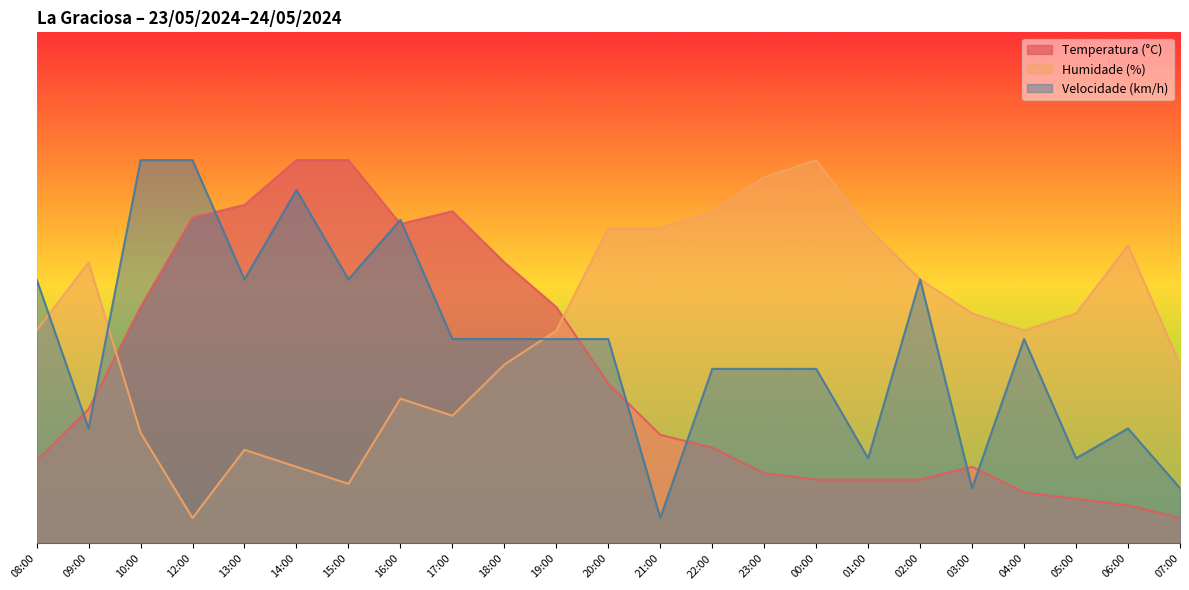

What position from the left is 22:00?

14